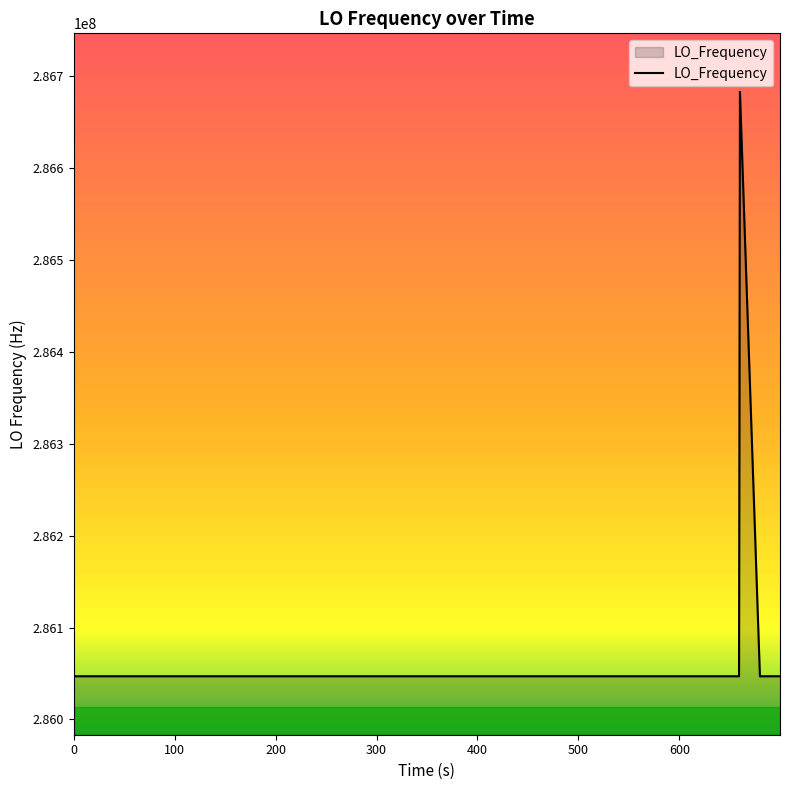

What is the maximum value shown in the chart?

286682701.4